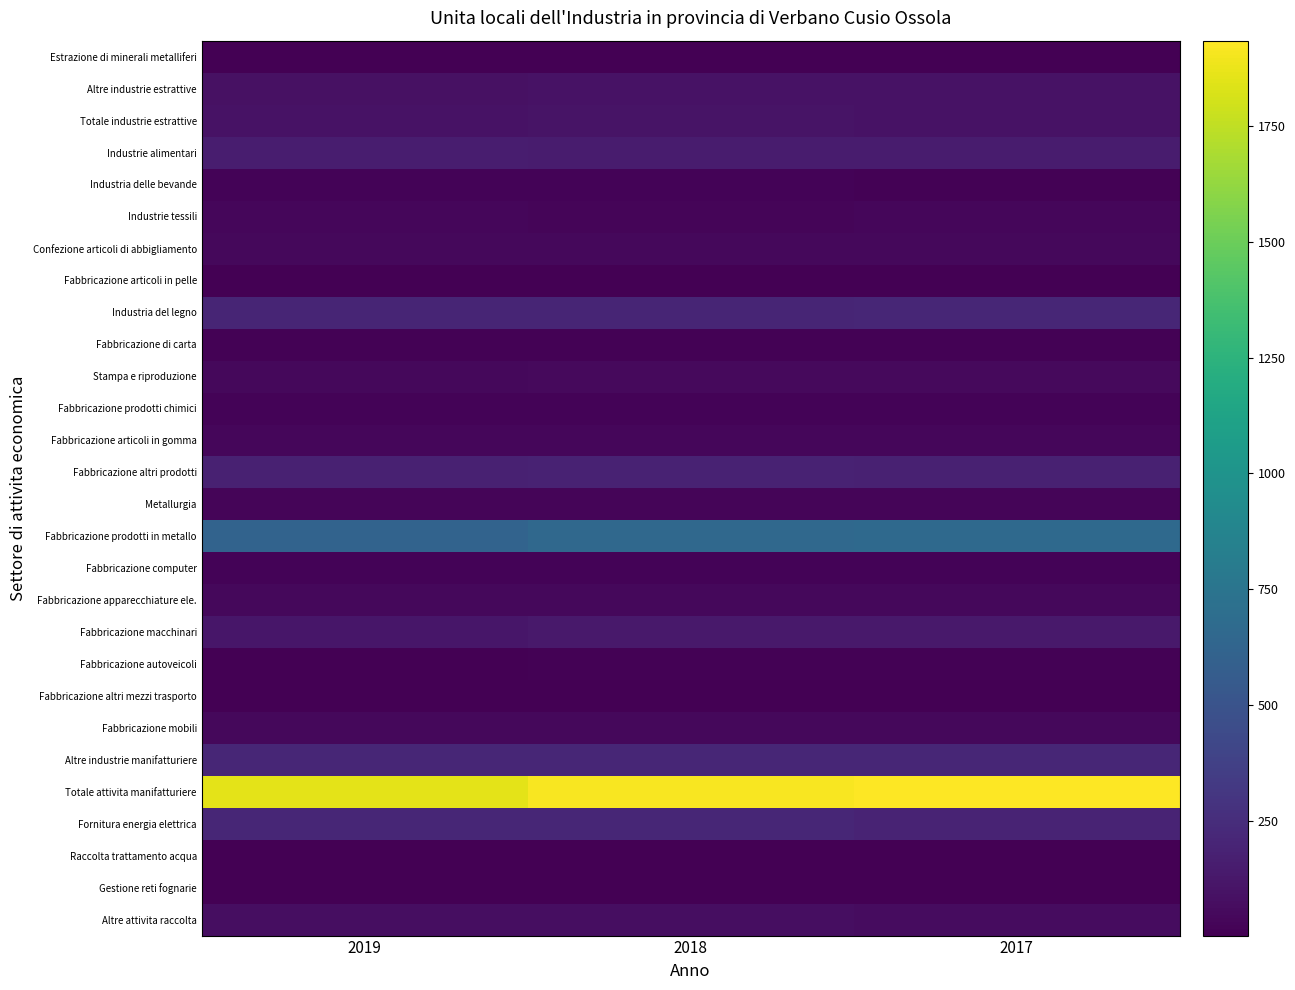

Between 2019 and 2018, which series saw the biggest shift?

Totale attivita manifatturiere